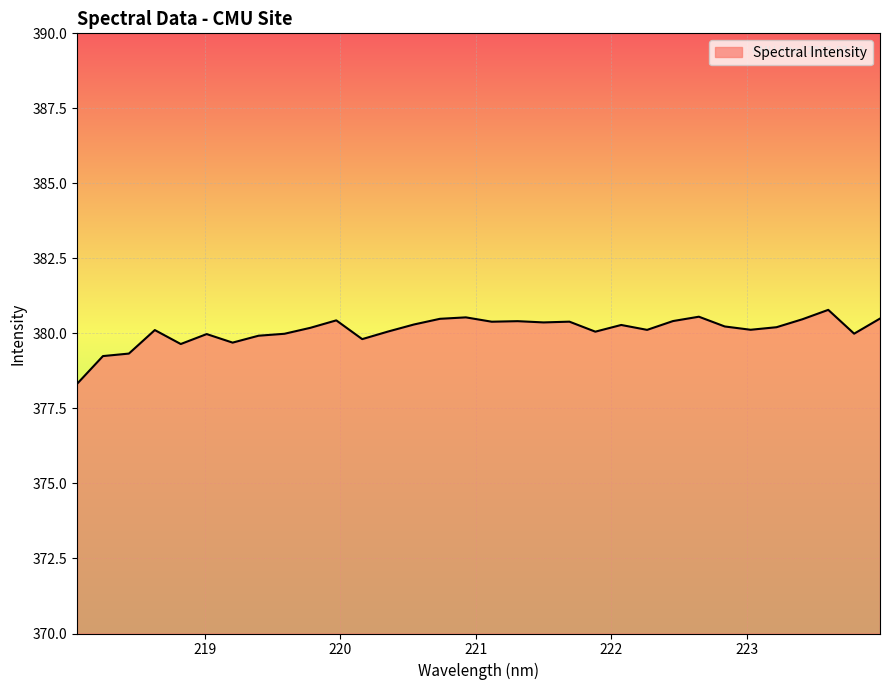

What is the difference between the maximum and minimum values?

2.5